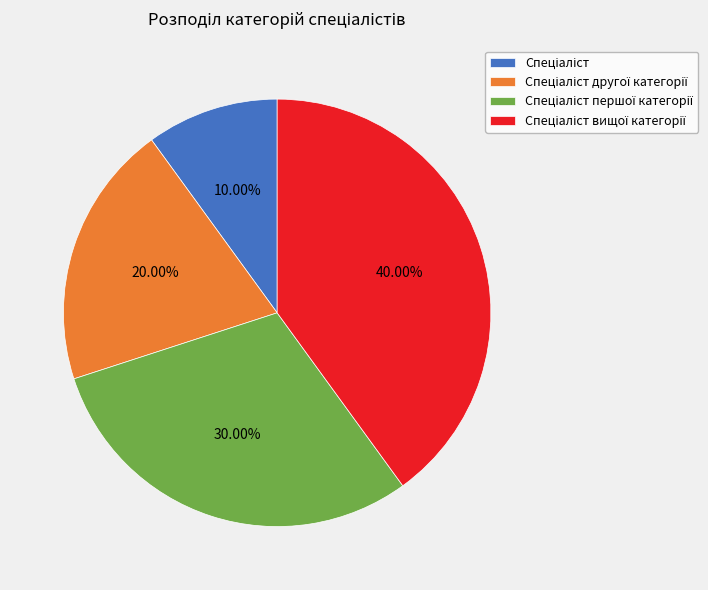

To the nearest percent, what is the difference between the largest and smallest slice percentages?

30%